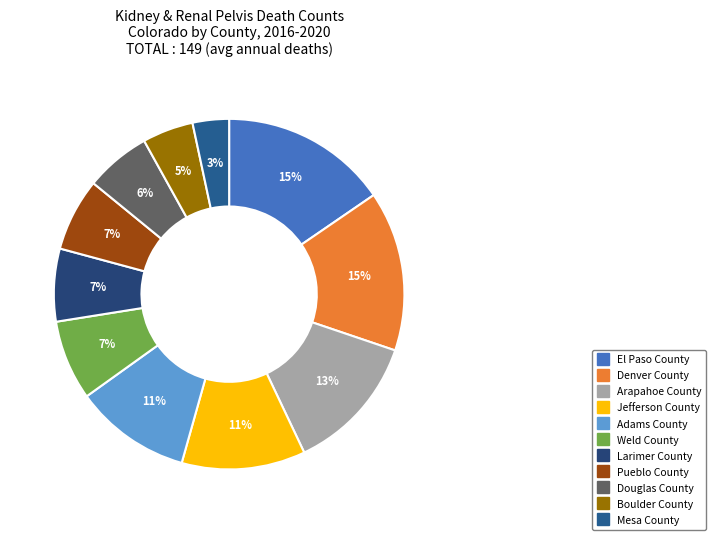

To the nearest percent, what percentage of the pie is Adams County?

11%